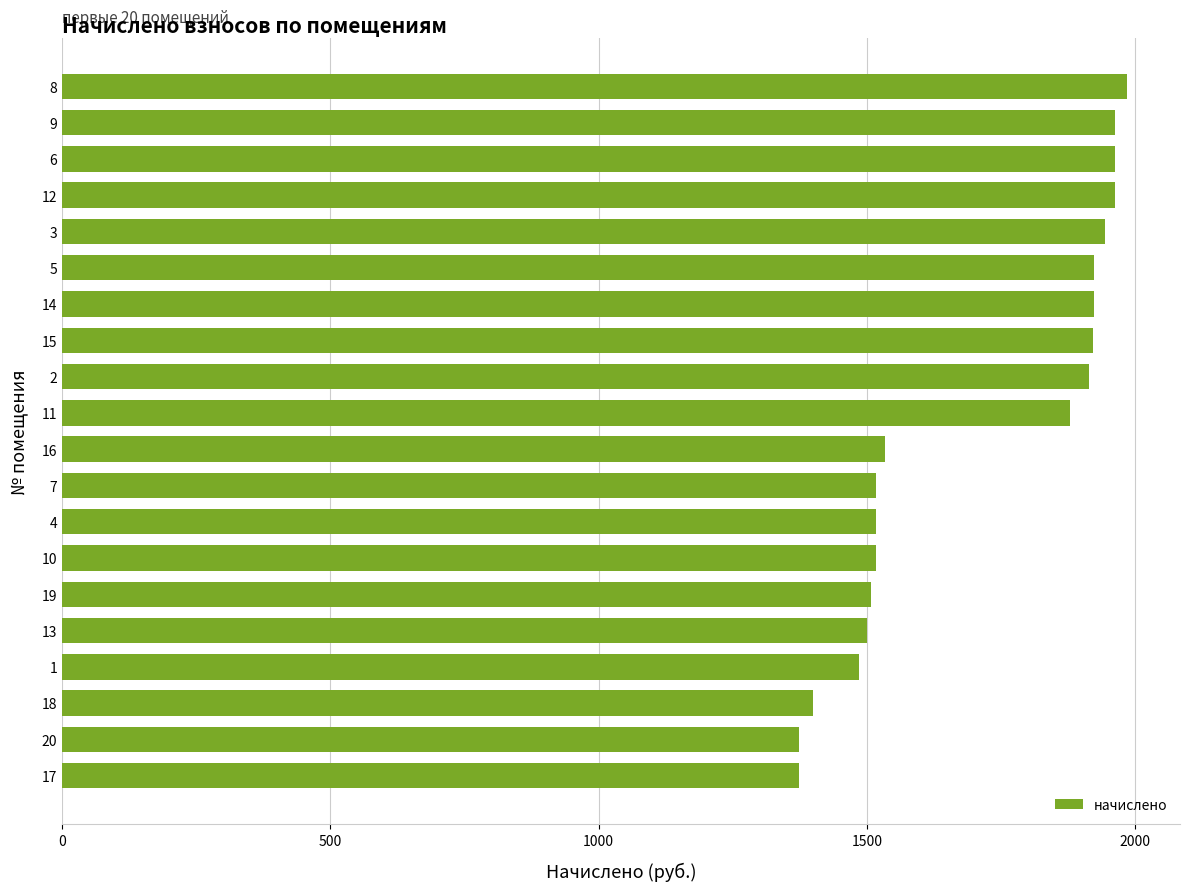

What is the change in value from 11 to 8?

+104.9